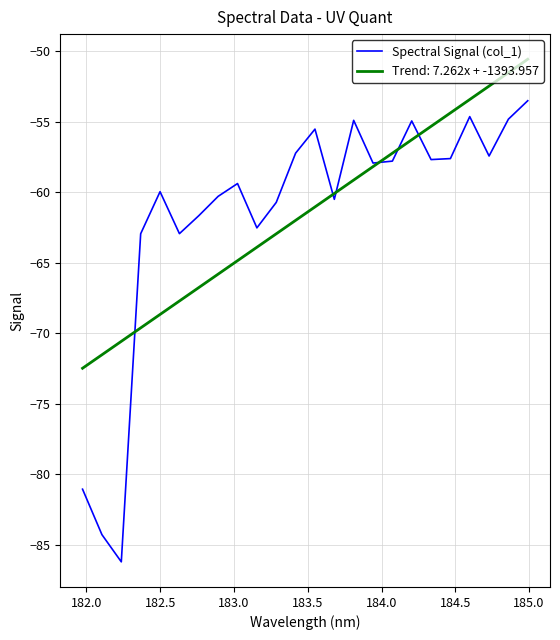

Rank the series by their maximum value, from highest to lowest.

Trend: 7.262x + -1393.957, Spectral Signal (col_1)